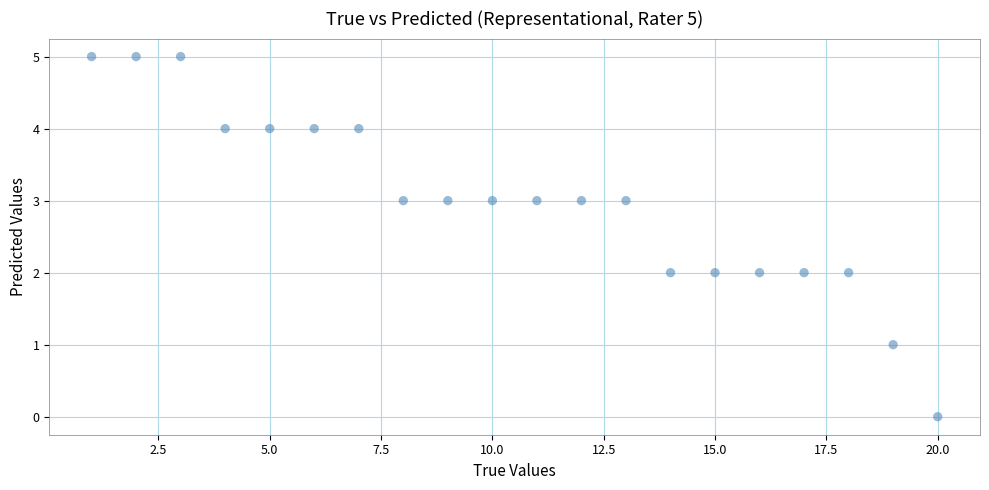

What is the range of Y values (max minus min)?

5